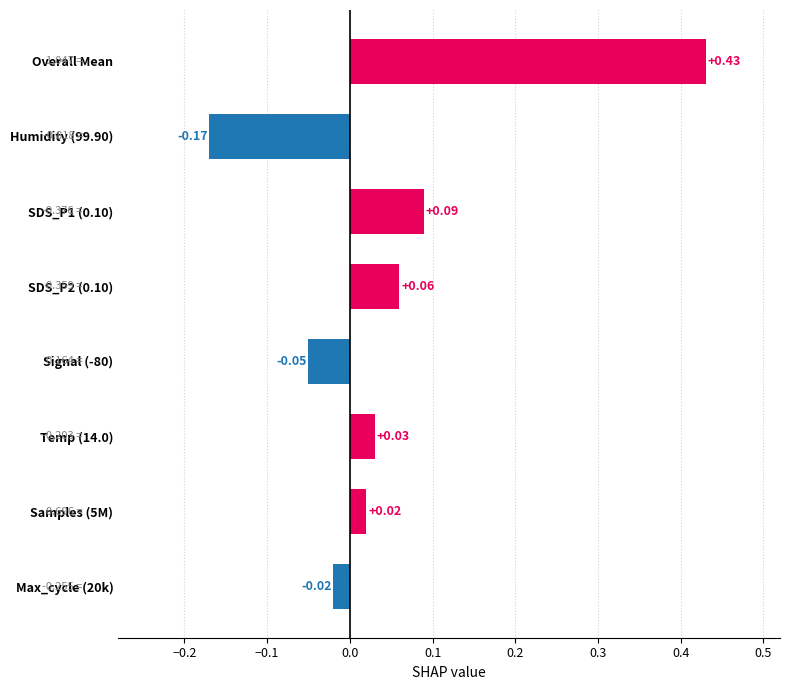

Which label corresponds to the largest value in the chart?

Overall Mean